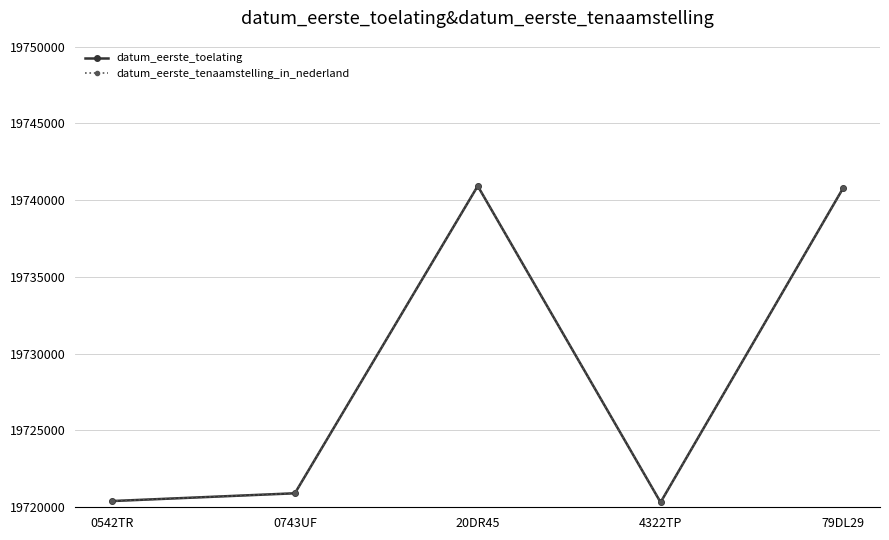

Does the chart have visible grid lines?

Yes